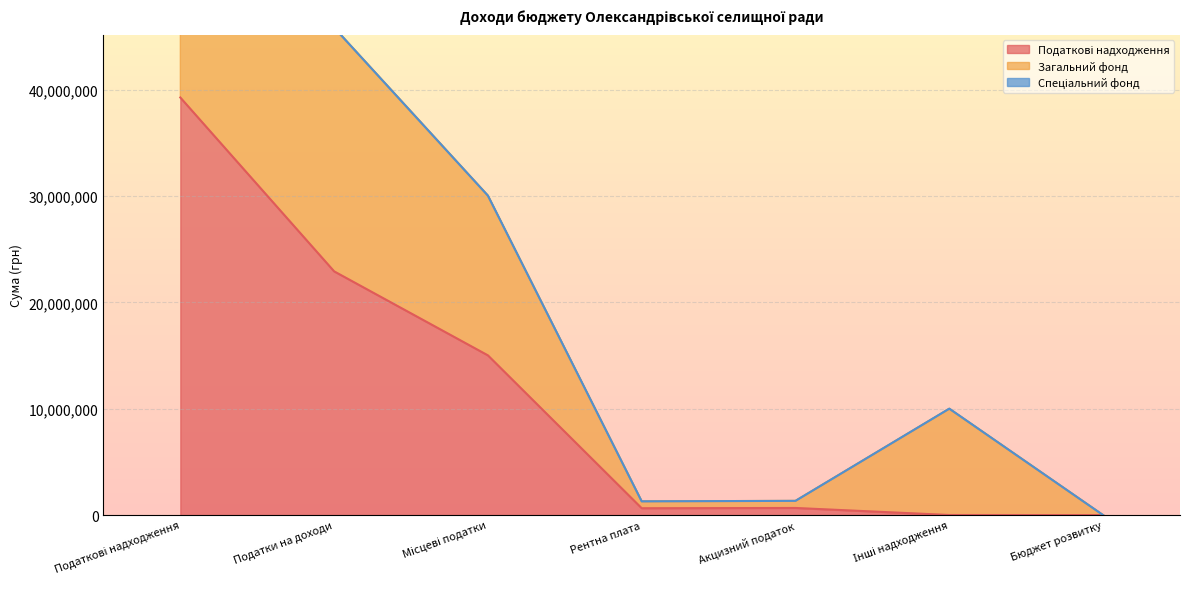

Read the Загальний фонд value at Податкові надходження.

78531600